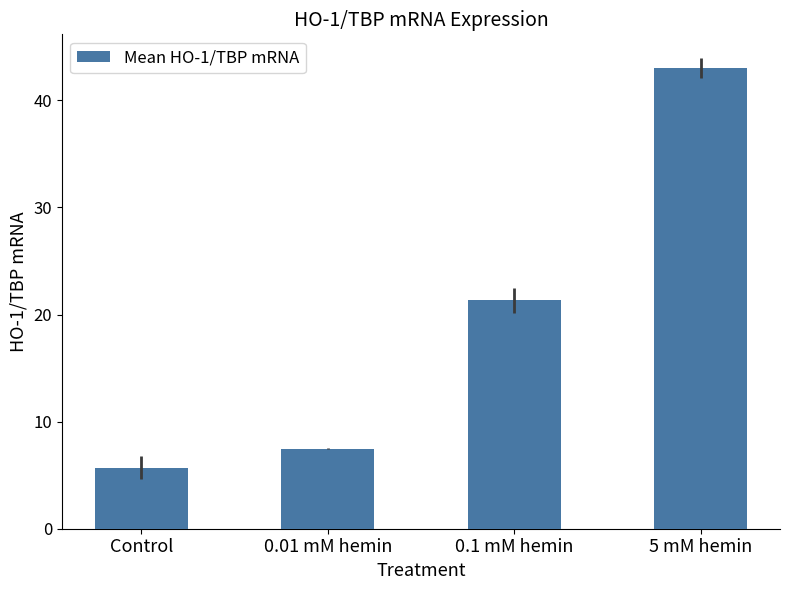

What is the difference between the values at Control and 5 mM hemin?

37.3